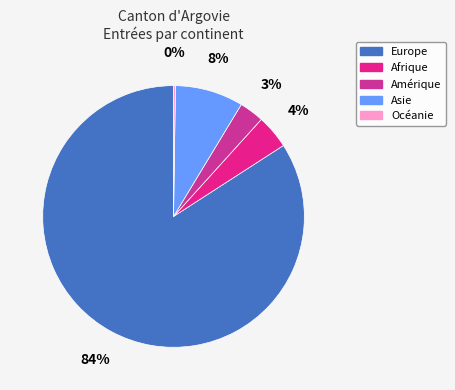

What percentage is NOT represented by Europe?

15.9%